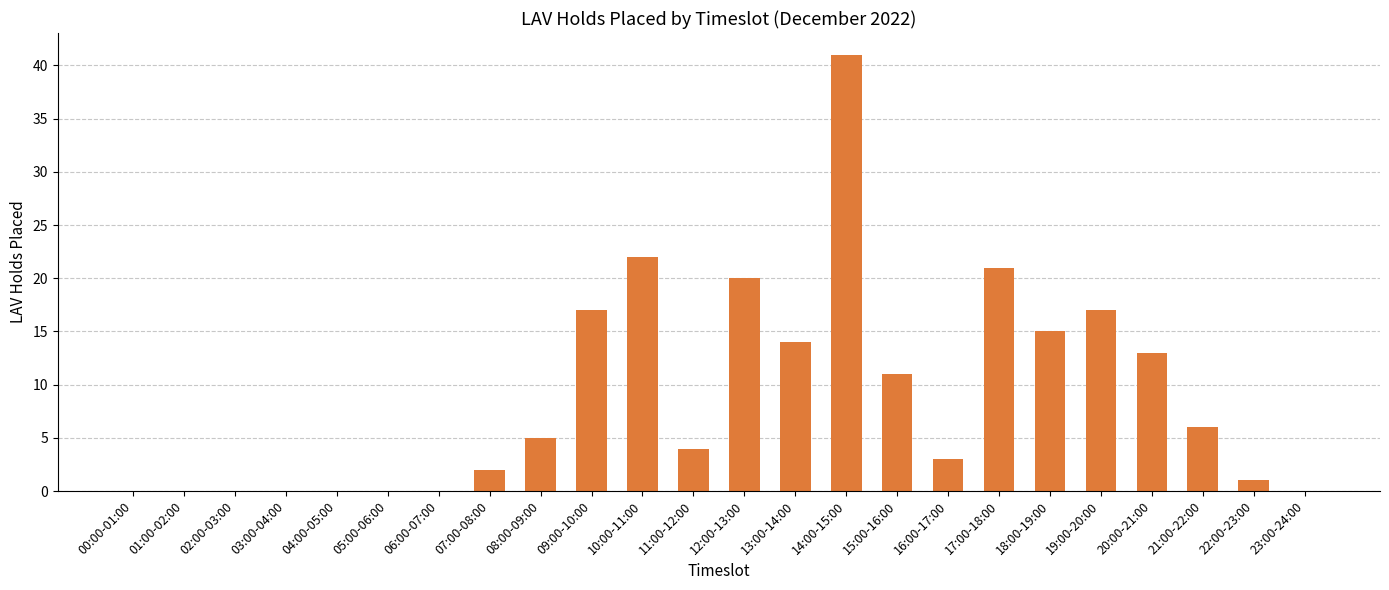

The chart shows a value of 24 at 04:00-05:00. True or false?

False